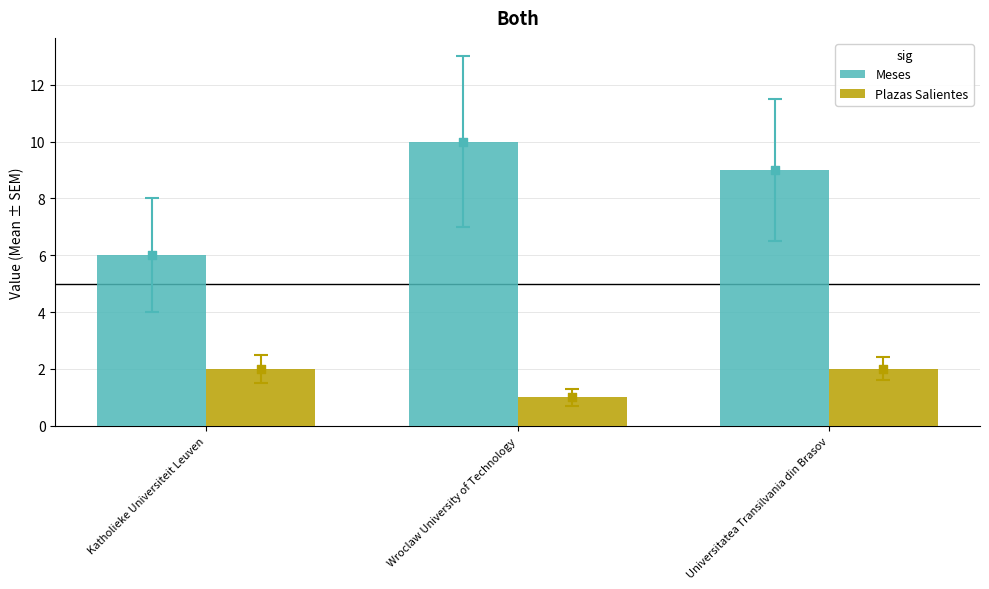

Which series has the largest total across all categories?

Meses